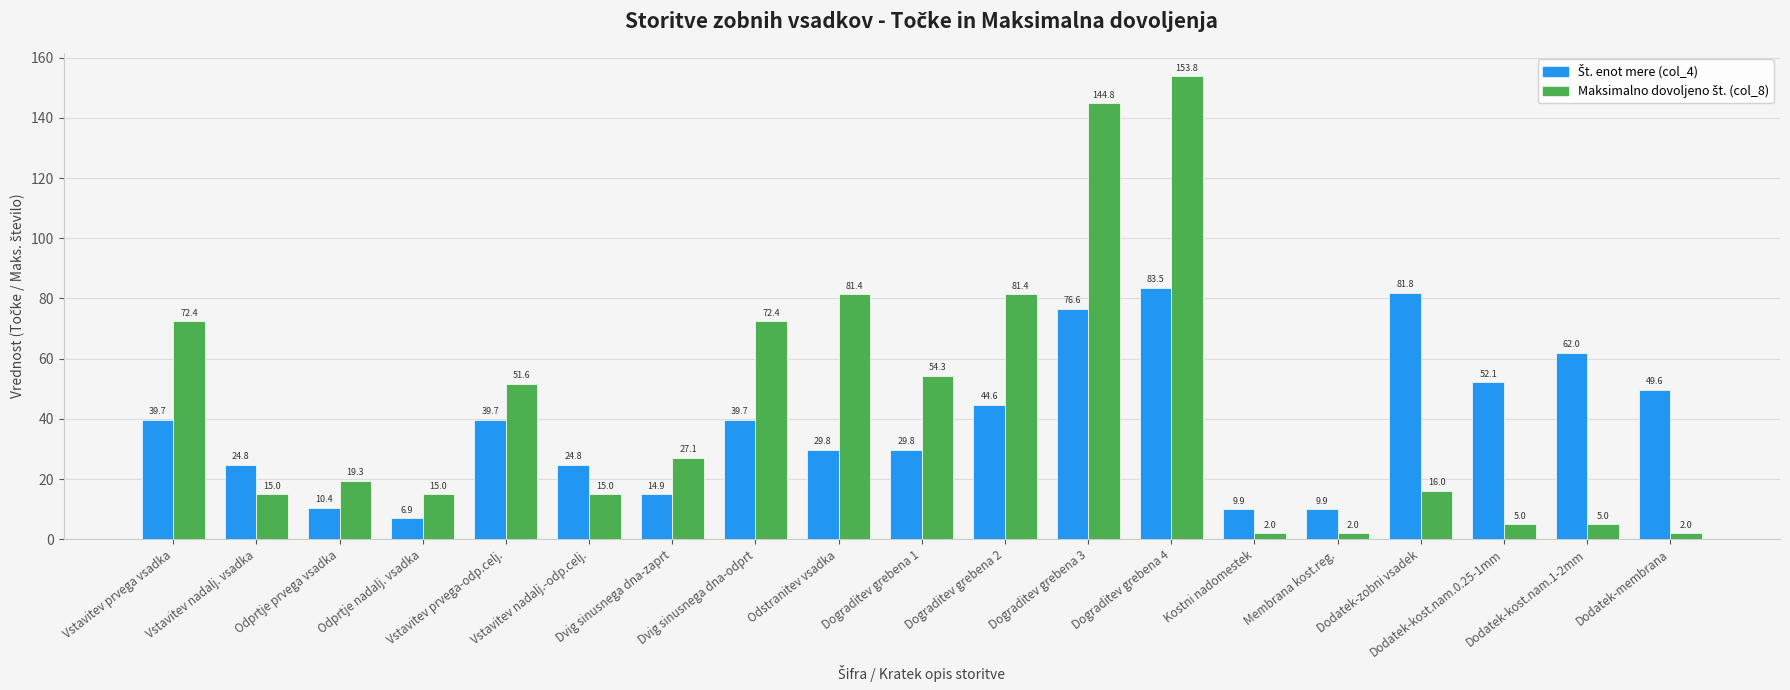

Where is Maksimalno dovoljeno št. (col_8) nearest to the value 77?

Odstranitev vsadka